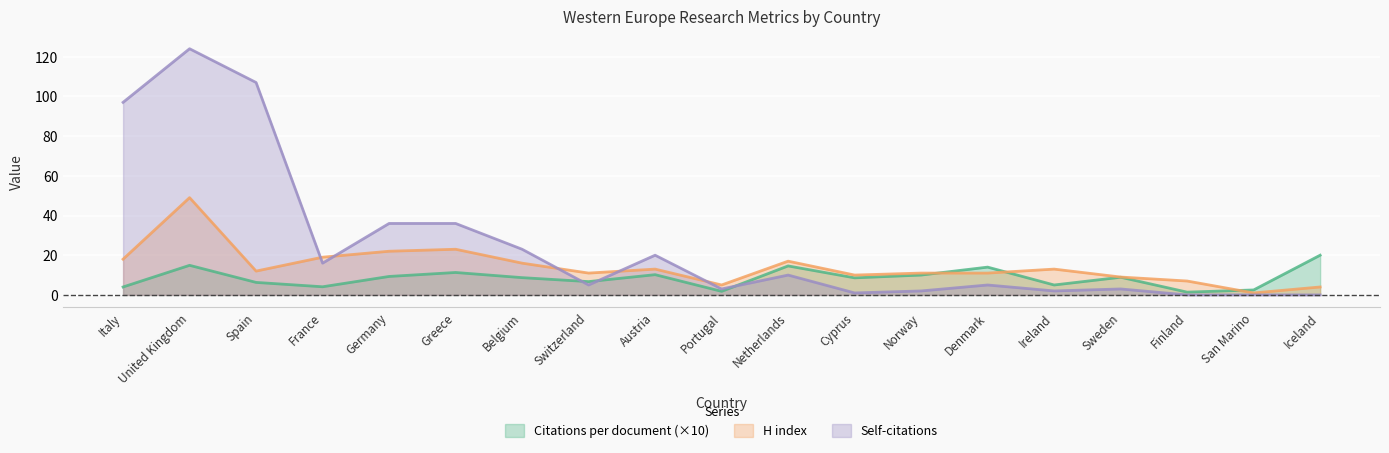

Is it true that H index equals 3.4 at Spain?

False